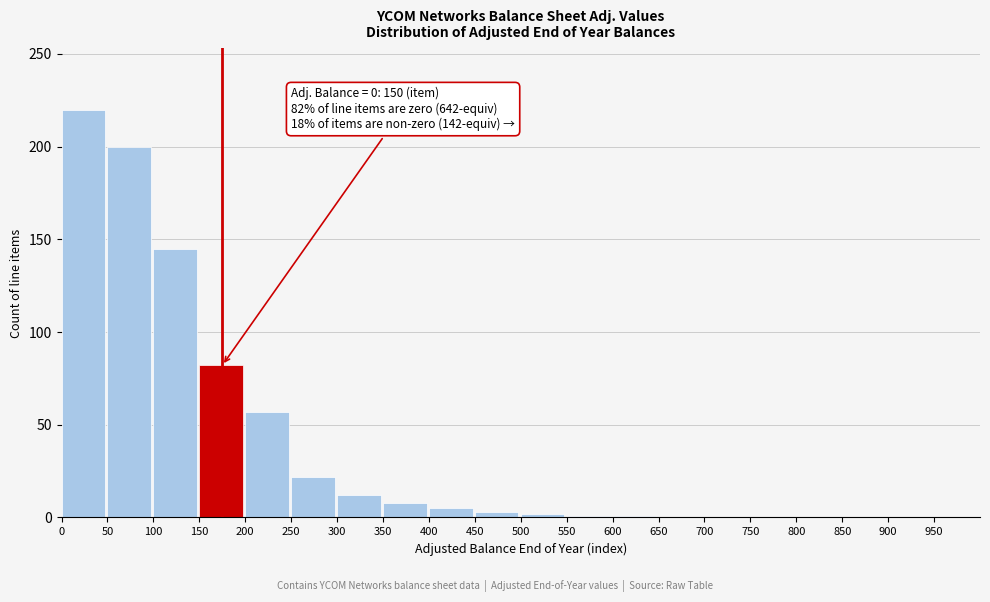

What value does the data have at 350?

8